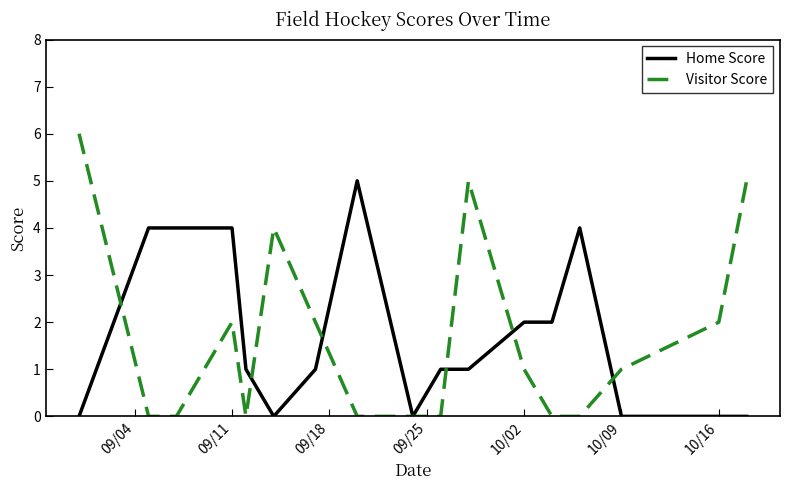

Which series has the widest spread of values?

Visitor Score